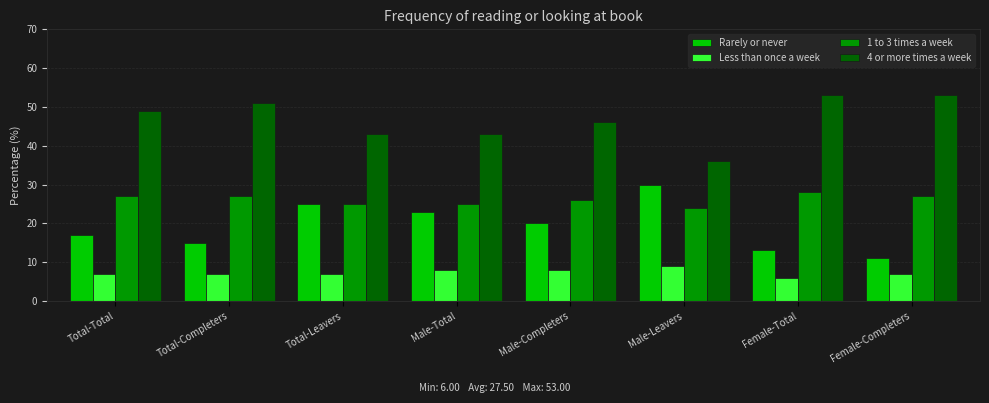

At how many categories does at least one series exceed 10?

8